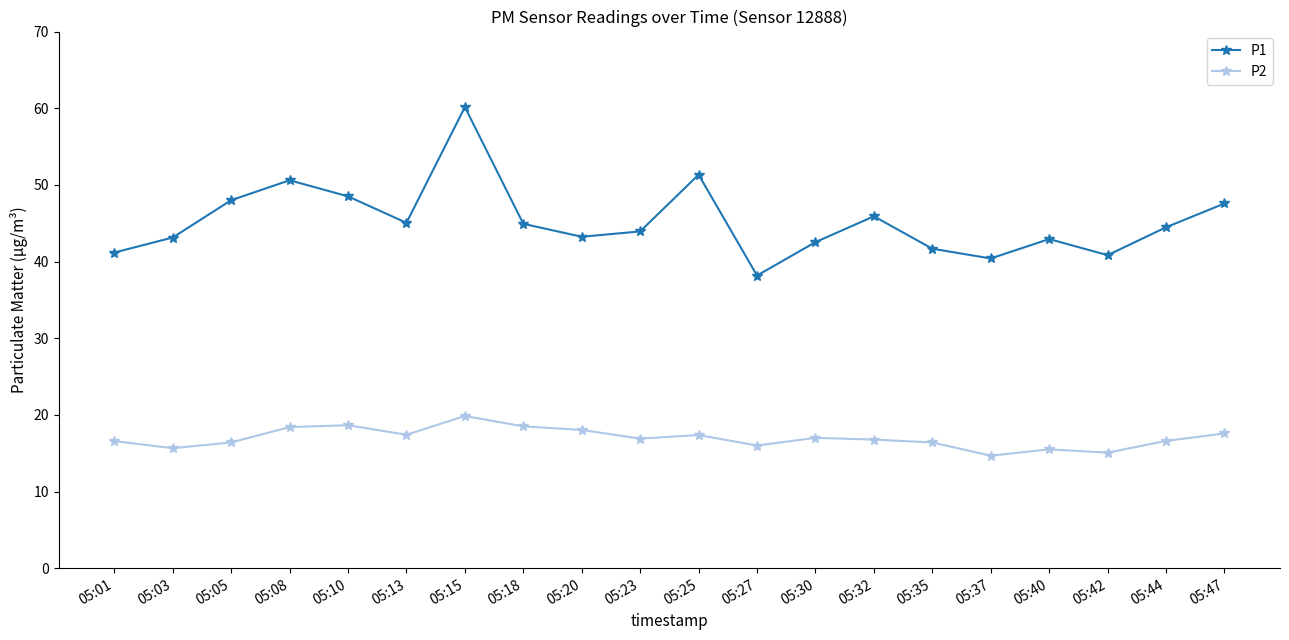

Rank the series at 05:40 from highest to lowest value.

P1, P2